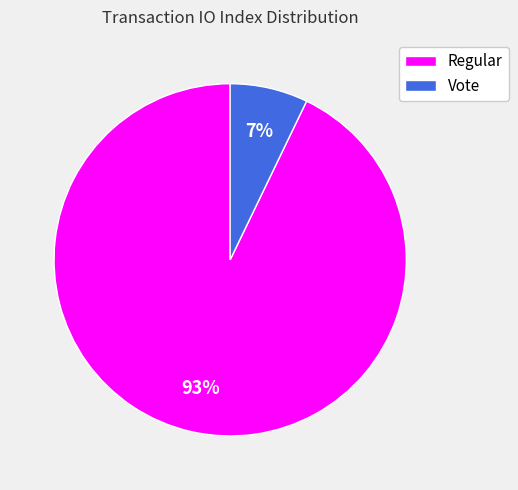

To the nearest percent, what is the average slice percentage?

50%